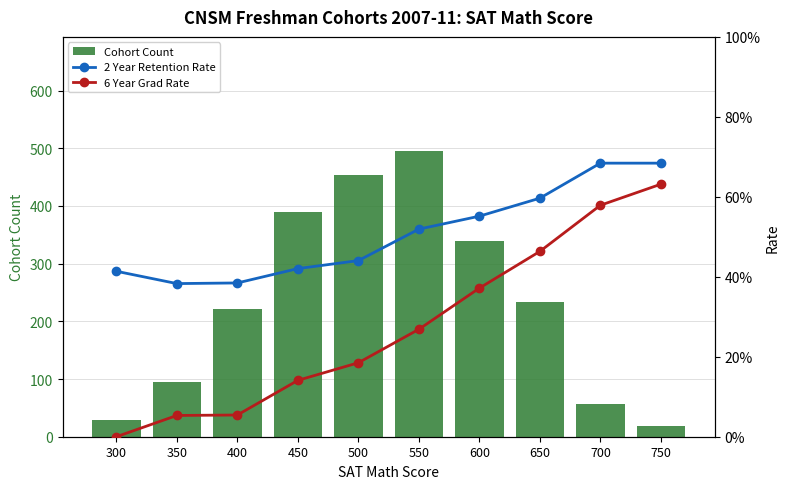

What is the difference between the second highest and second lowest values in the Cohort Count series?

425.0